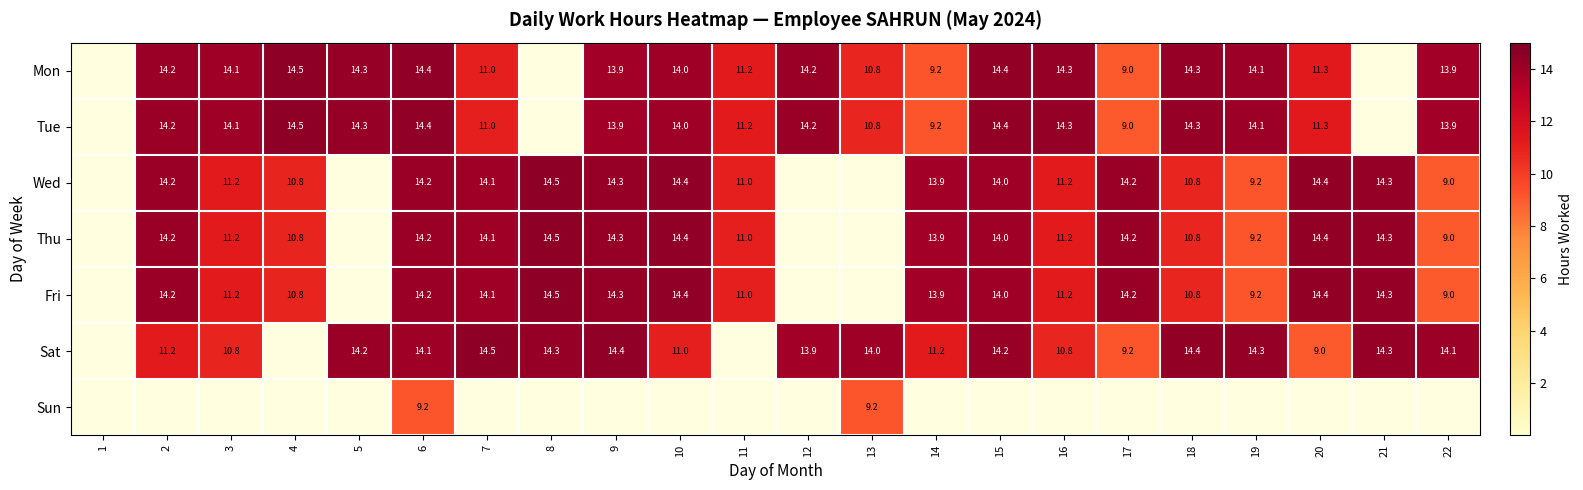

The value of Wed at 6 is 14.2. True or false?

True